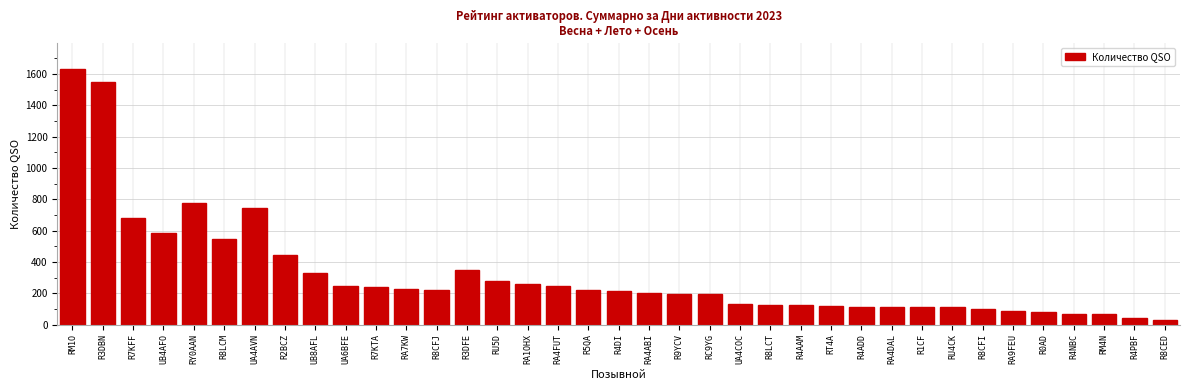

What is the label of the 33rd bar from the left?

R0AD